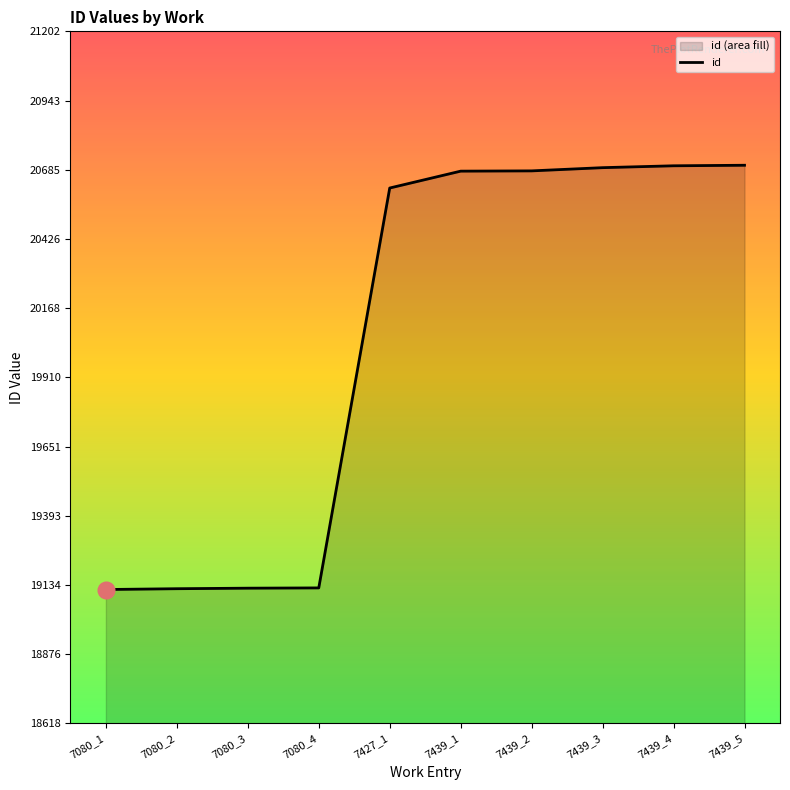

Count the number of data series in this chart.

1